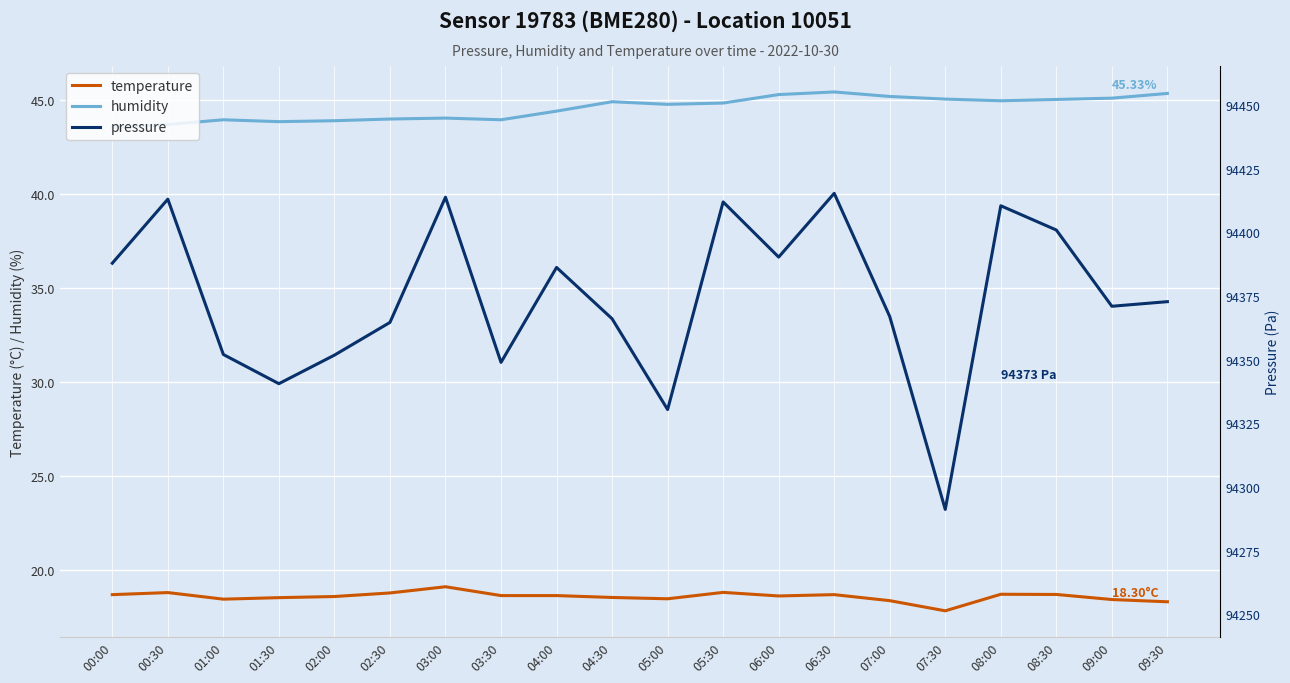

Is it true that pressure equals 94352.1 at 01:00?

True